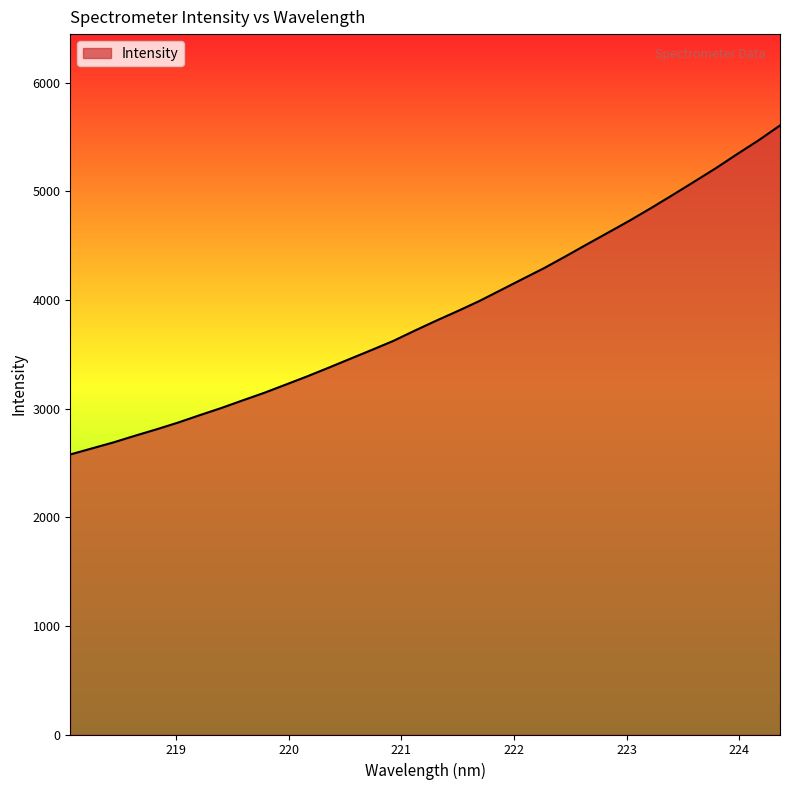

What is the greatest value displayed?

5606.7